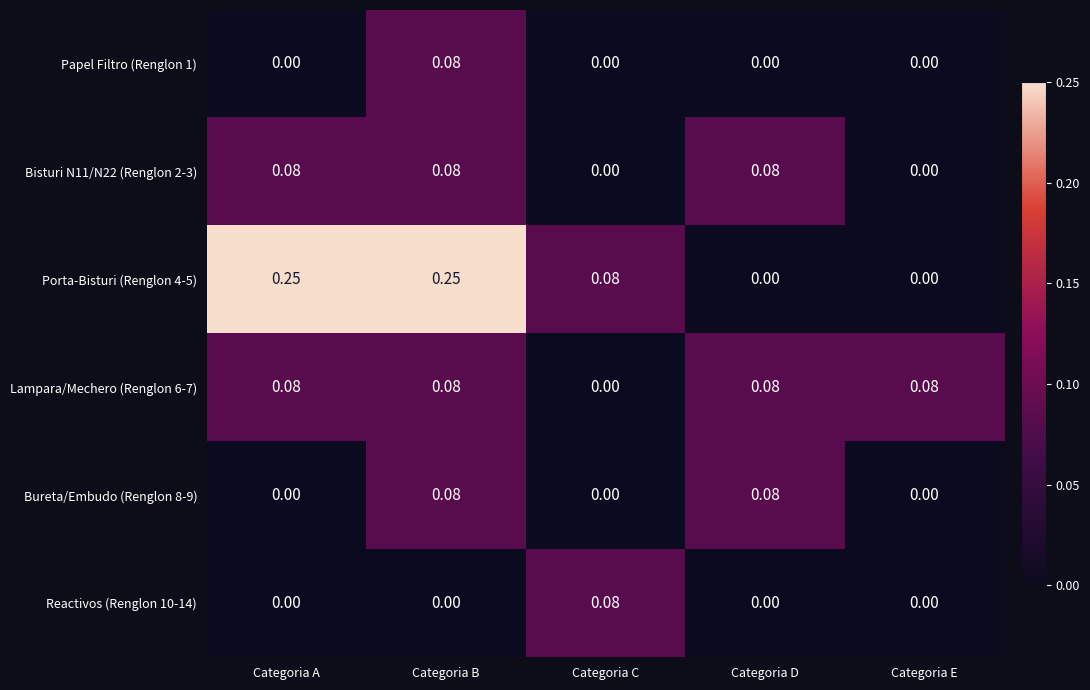

Is the value of Bureta/Embudo (Renglon 8-9) at Categoria A greater than the value of Bisturi N11/N22 (Renglon 2-3) at Categoria D?

No